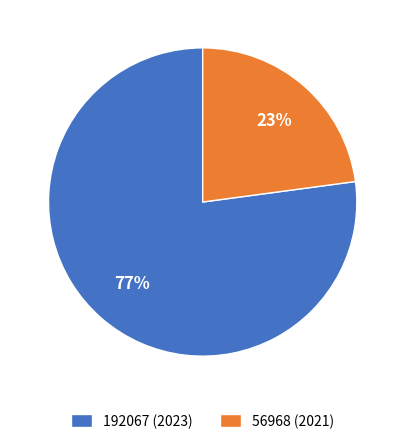

Do 192067 (2023) and 56968 (2021) together represent more than half of the pie?

Yes